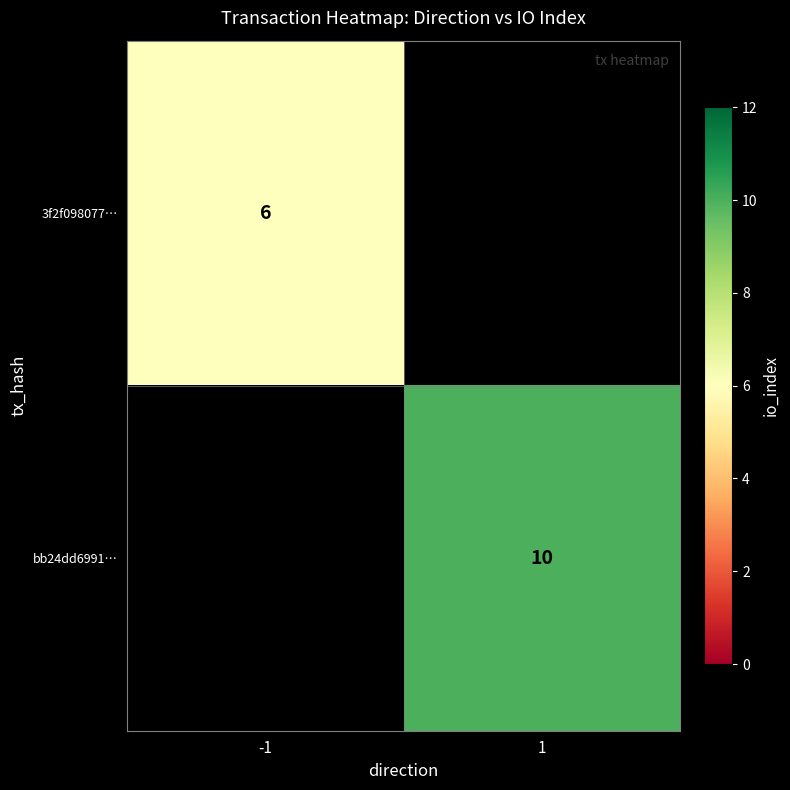

How many categories are shown in the chart?

2